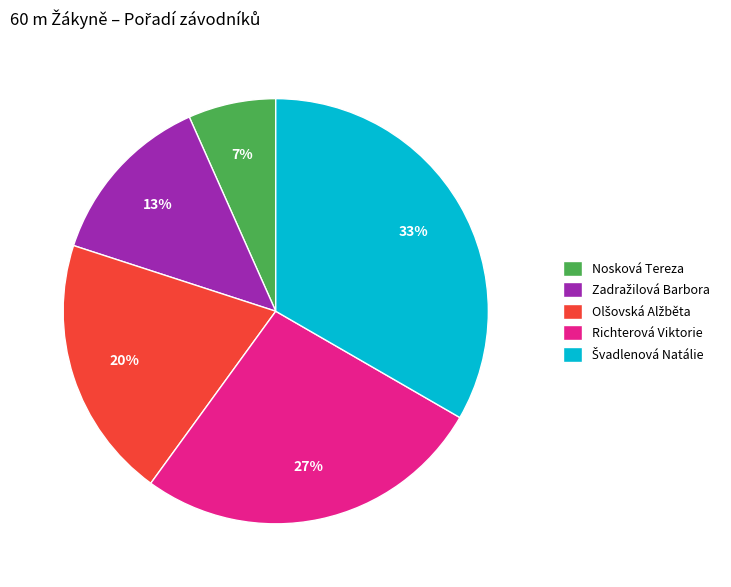

Count the number of slices in the pie.

5